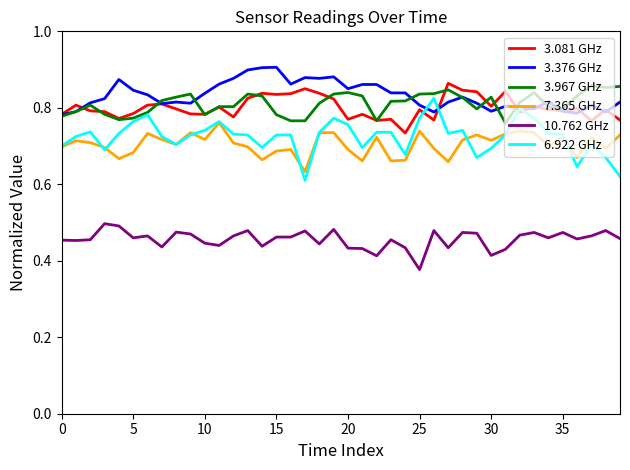

Which series has the widest spread of values?

6.922 GHz